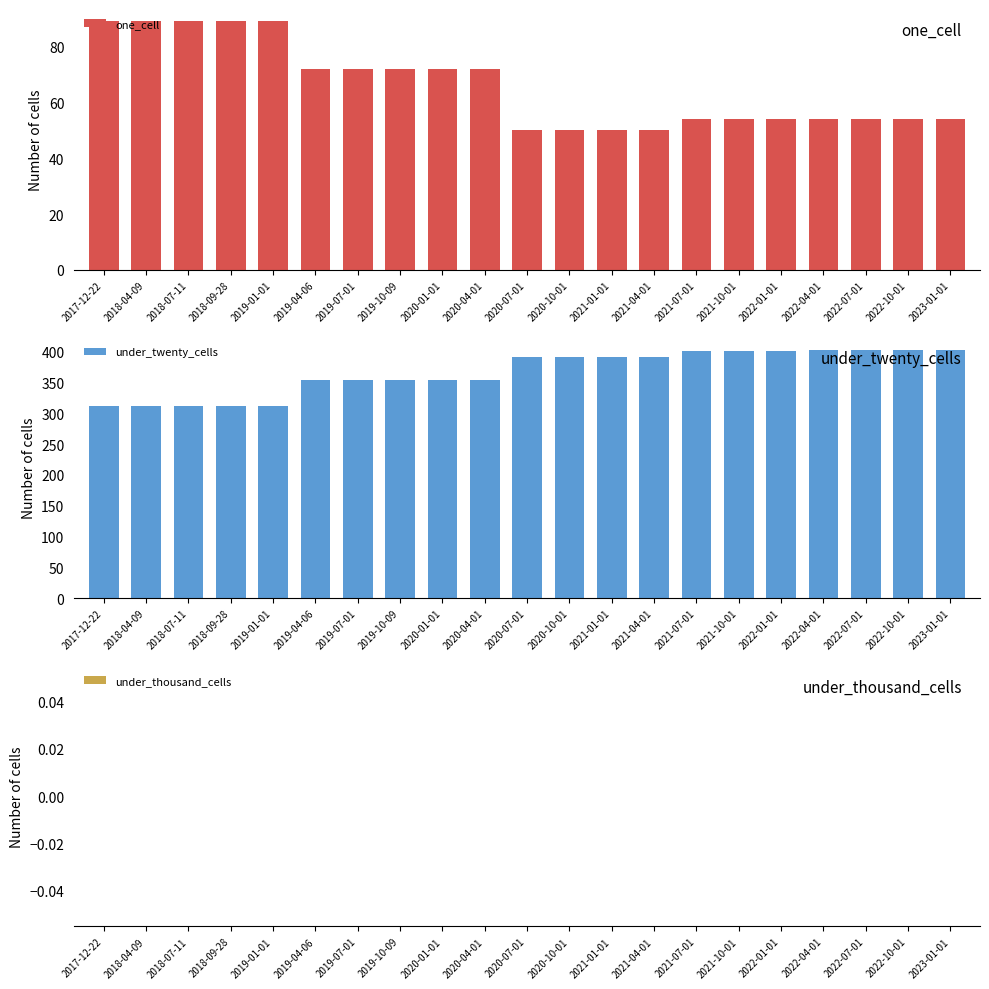

Which series has the largest total across all categories?

under_twenty_cells